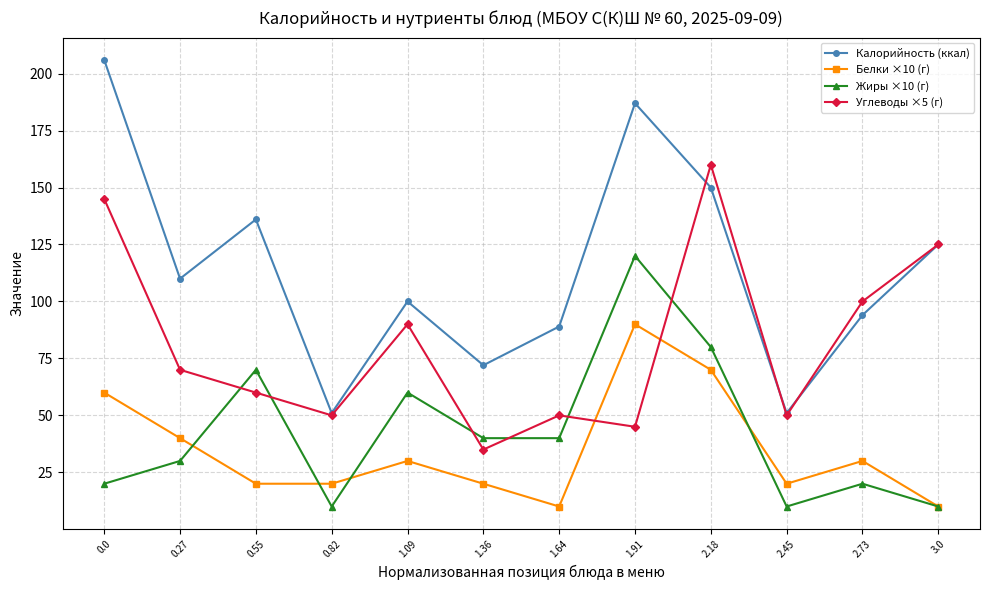

What is the approximate value of Углеводы ×5 (г) at 2.18?

160